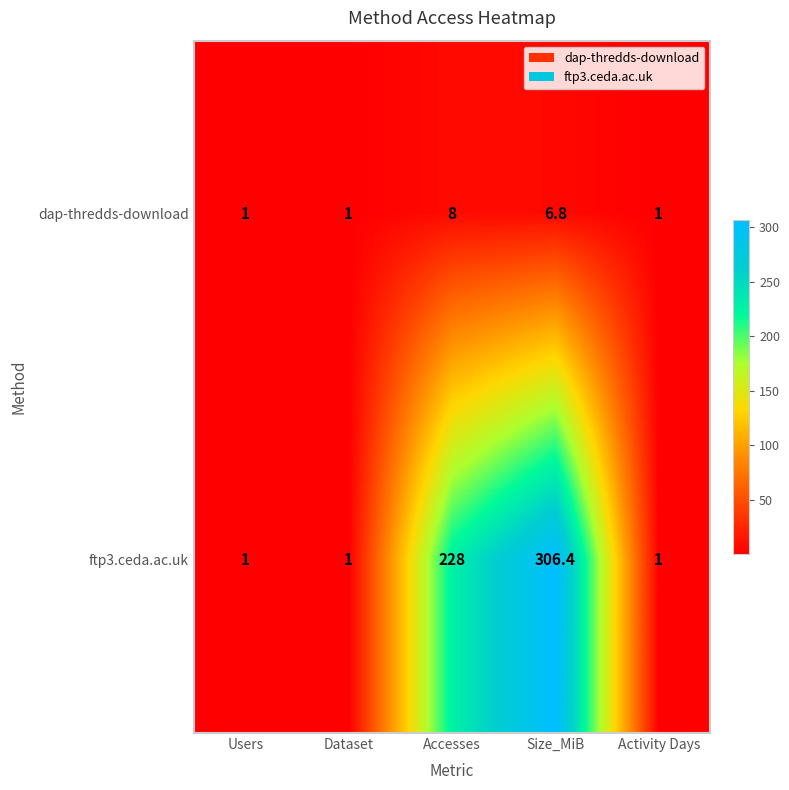

The value of ftp3.ceda.ac.uk at Accesses is 228.0. True or false?

True